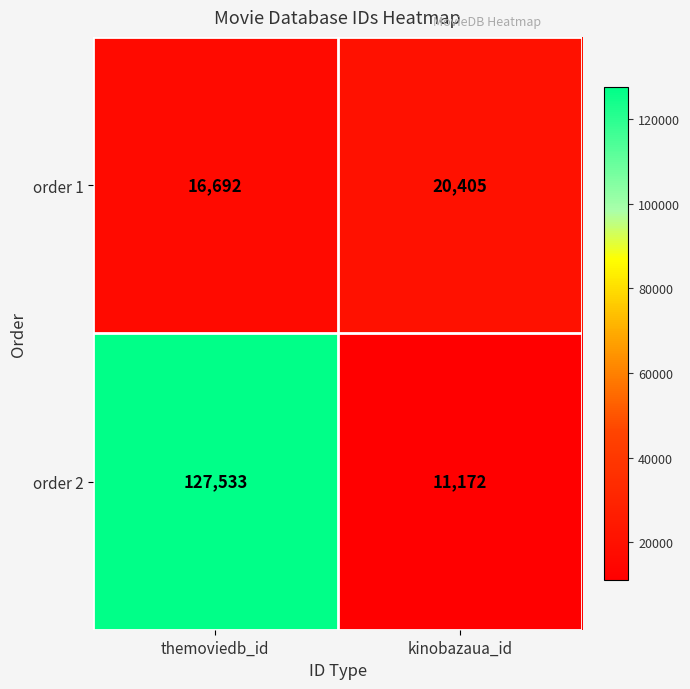

At which label is order 1 closest to 18548?

themoviedb_id